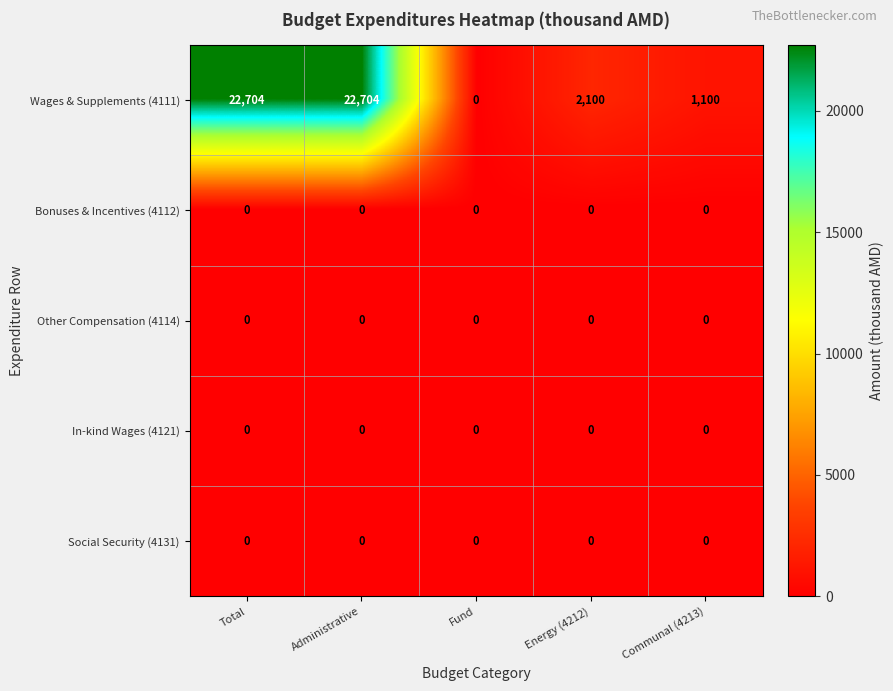

Reading left to right, list all the values displayed in this chart.

Wages & Supplements (4111): Total=22704	Administrative=22704	Fund=0	Energy (4212)=2100	Communal (4213)=1100
Bonuses & Incentives (4112): Total=0	Administrative=0	Fund=0	Energy (4212)=0	Communal (4213)=0
Other Compensation (4114): Total=0	Administrative=0	Fund=0	Energy (4212)=0	Communal (4213)=0
In-kind Wages (4121): Total=0	Administrative=0	Fund=0	Energy (4212)=0	Communal (4213)=0
Social Security (4131): Total=0	Administrative=0	Fund=0	Energy (4212)=0	Communal (4213)=0